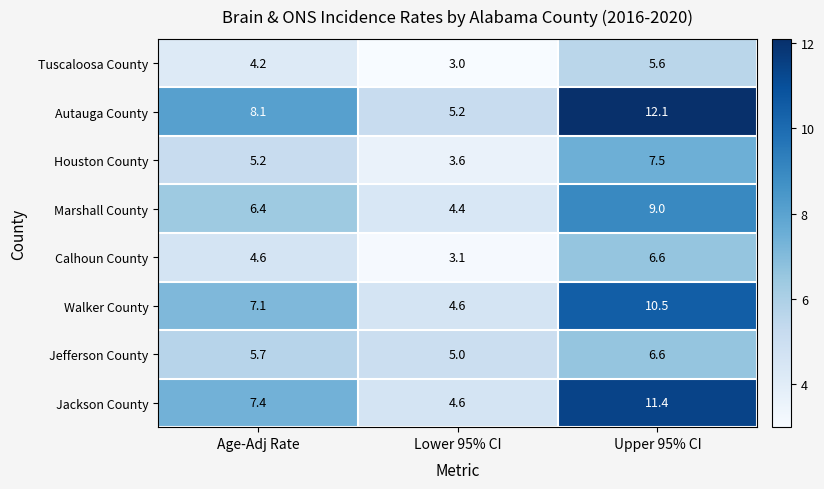

How many distinct data groups are displayed?

8